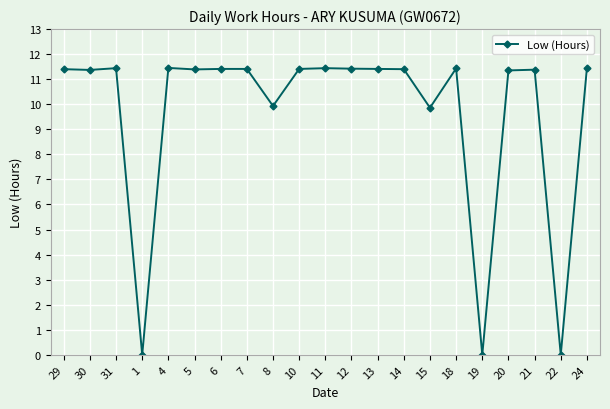

Is this an area chart (filled region under the line)?

No